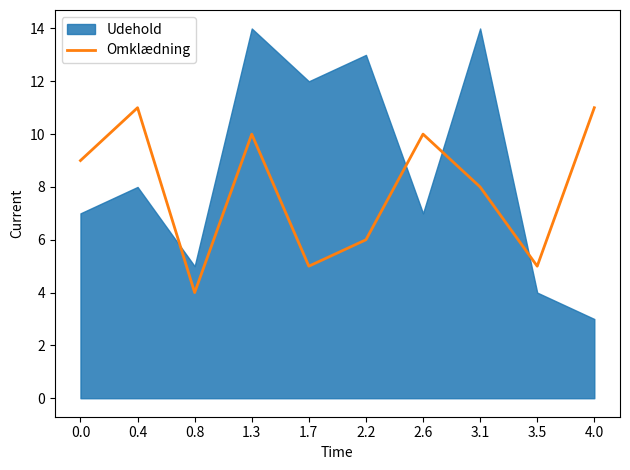

How many data points does each series have?

10